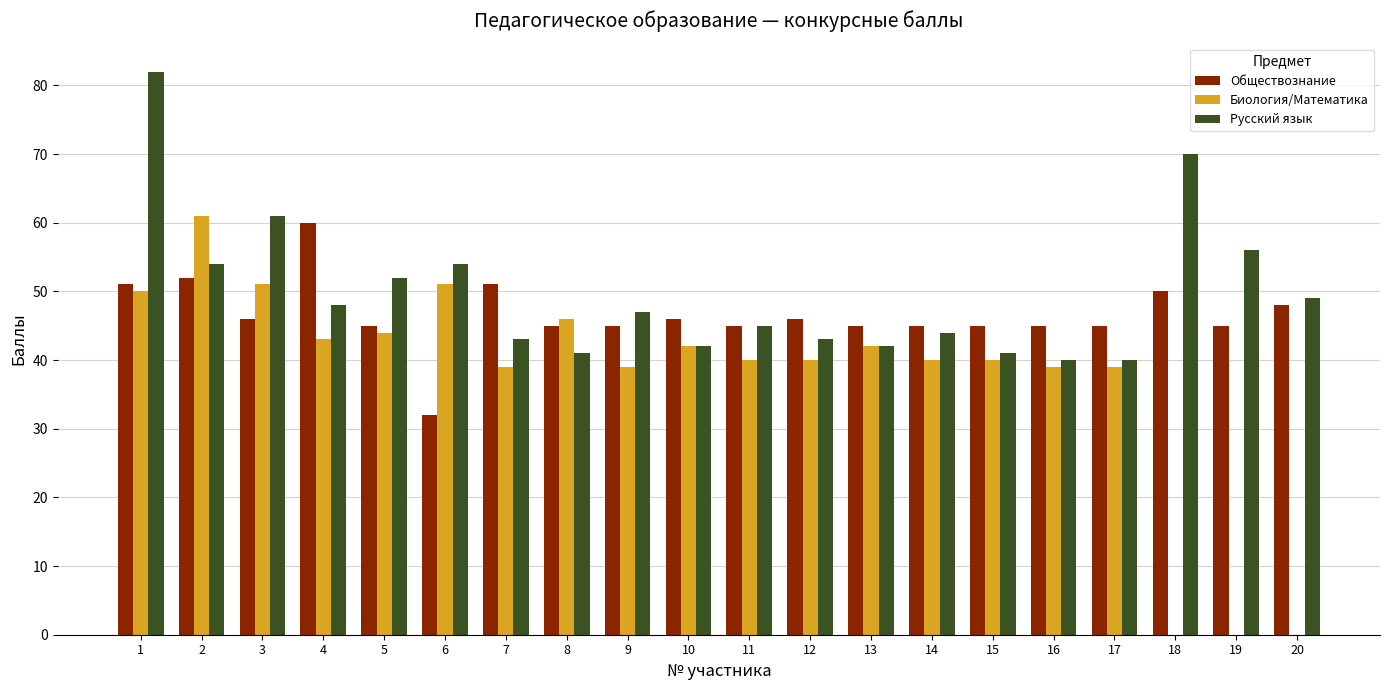

Where does the Русский язык series first go above 47?

1